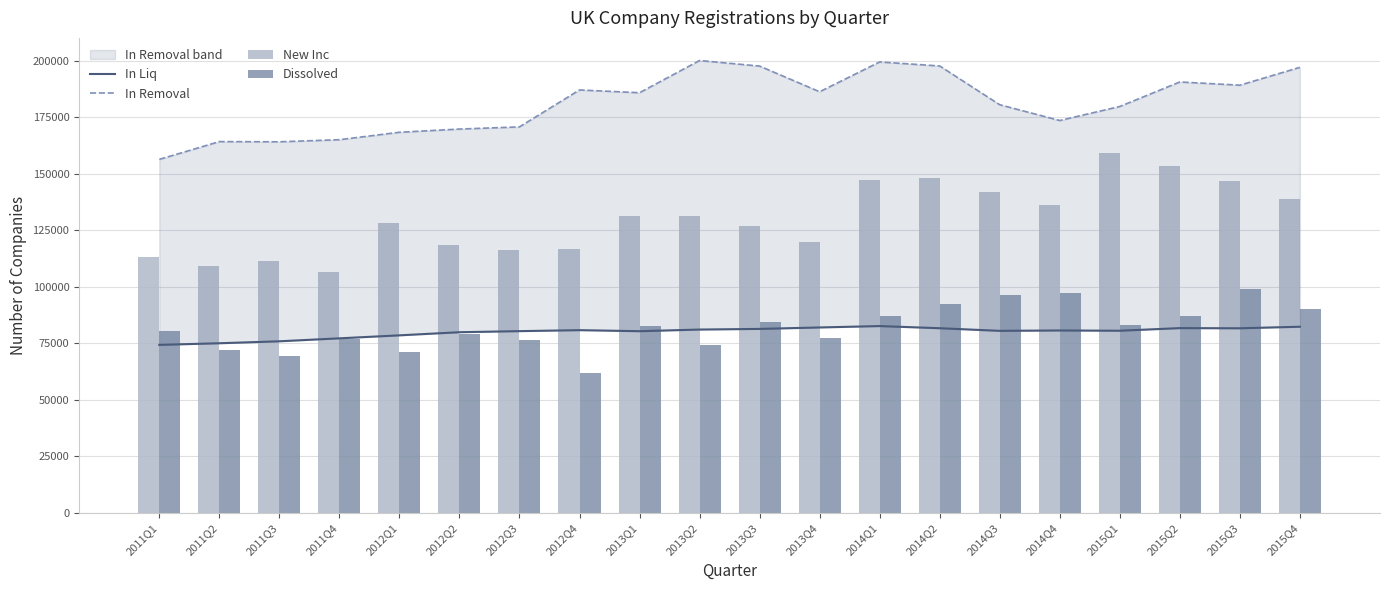

What is the difference between the maximum and minimum values in the Dissolved series?

37196